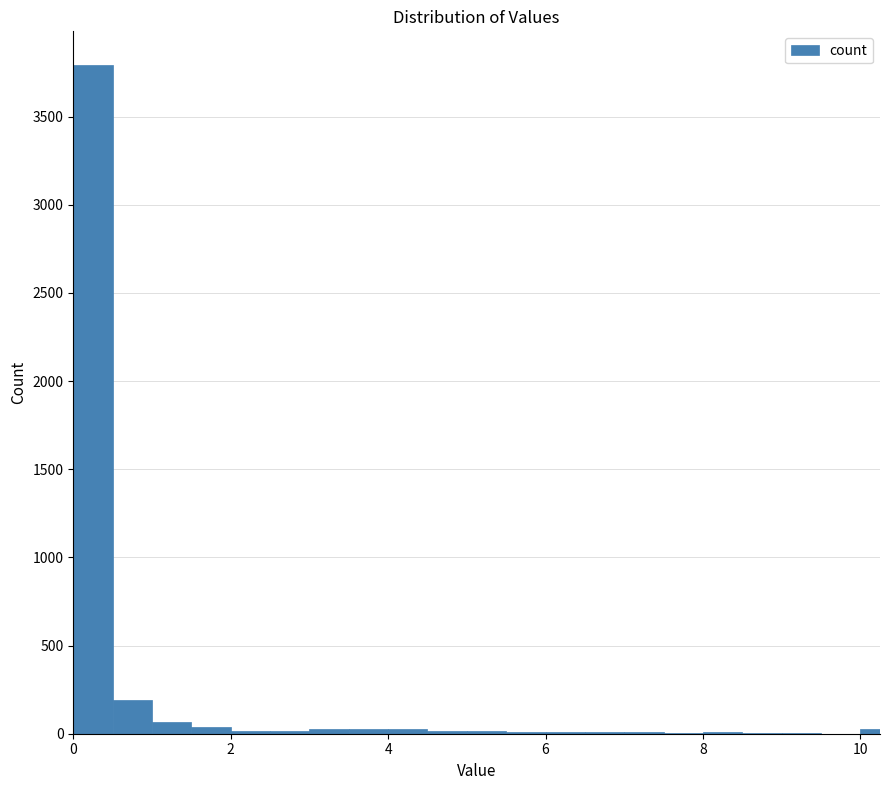

Around what value on the x-axis is the tallest bar? Give the approximate position of its centre, as read against the axis.

0.2